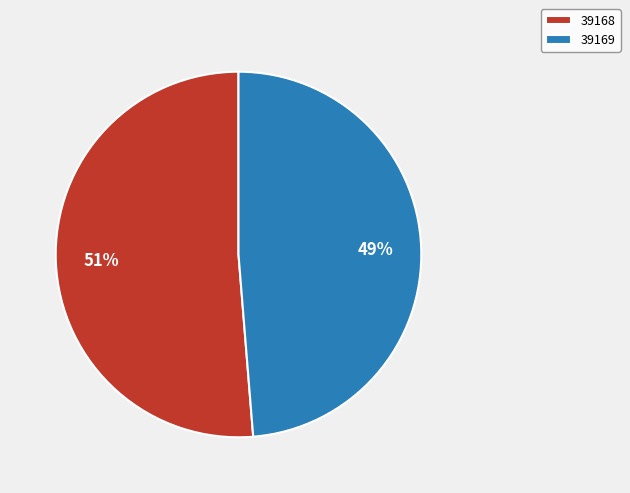

Do 39168 and 39169 together represent more than half of the pie?

Yes